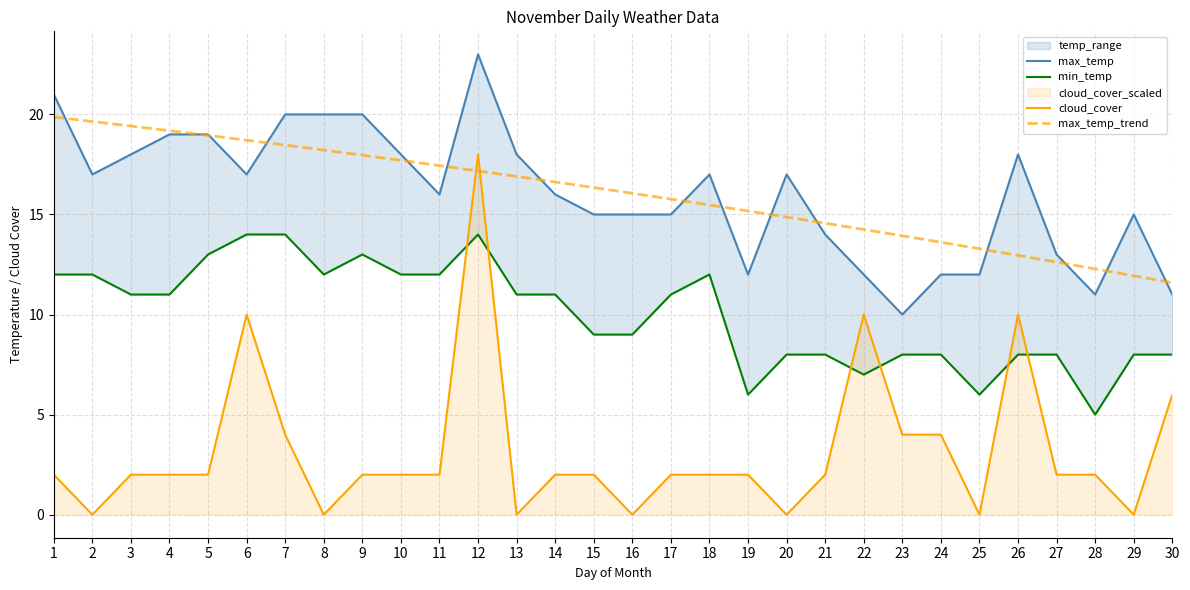

The max_temp series shows 18 at 10. True or false?

True